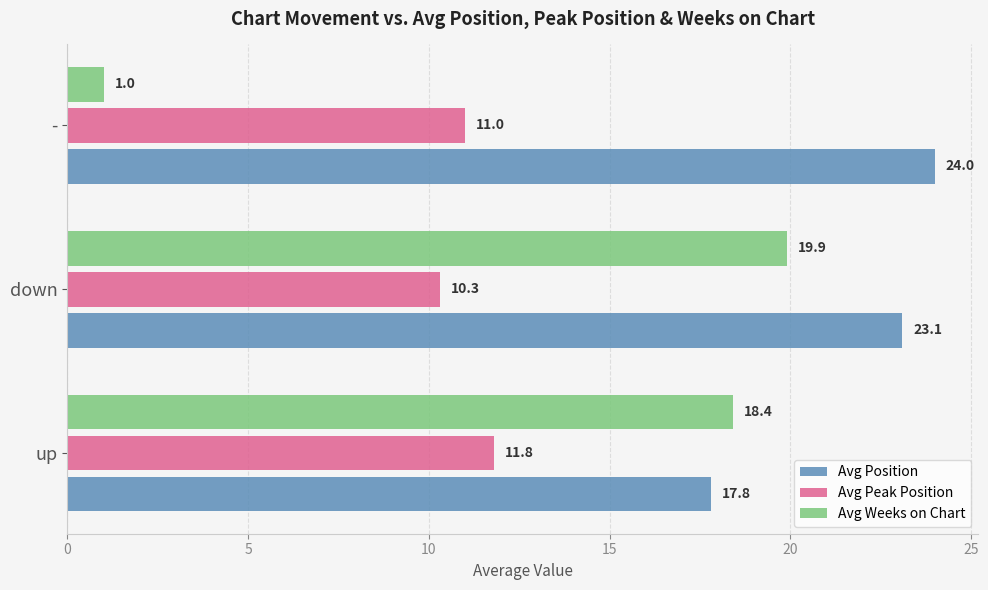

Count the Avg Position values in the range 17 to 24.

3